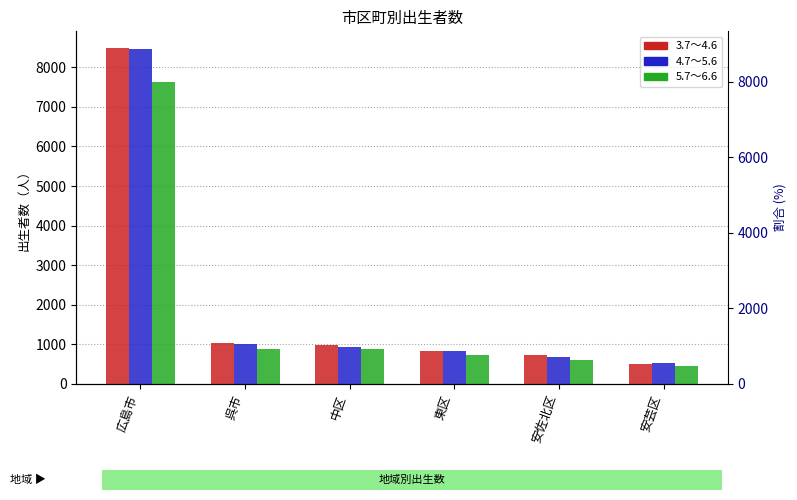

What is the label of the 5th bar from the right?

呉市